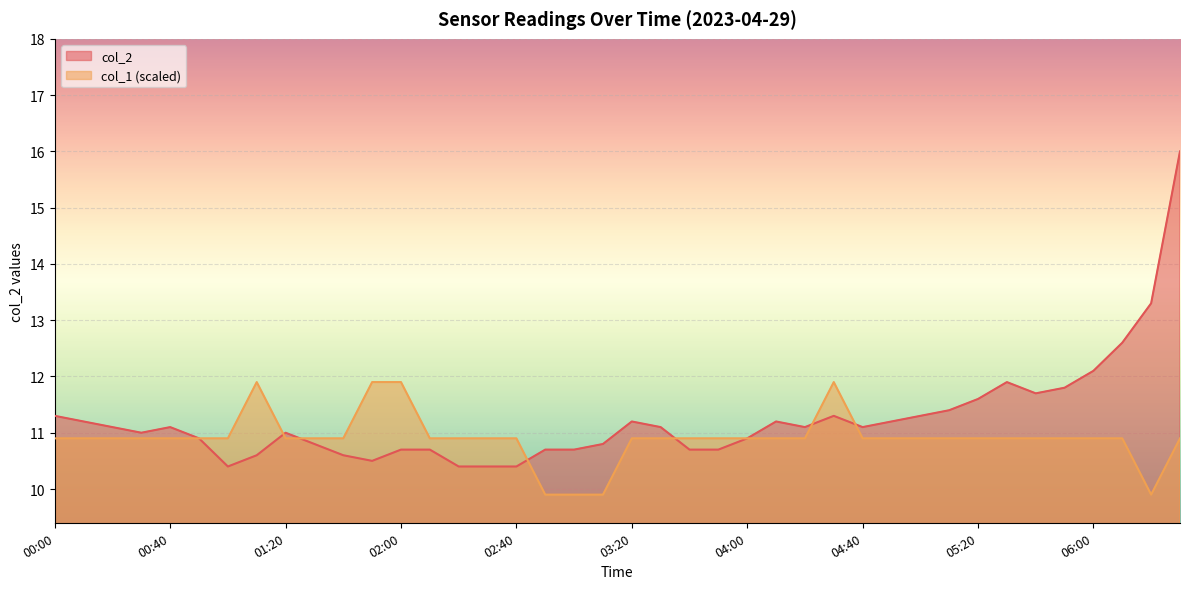

What is the label of the 14th point from the left?

02:10